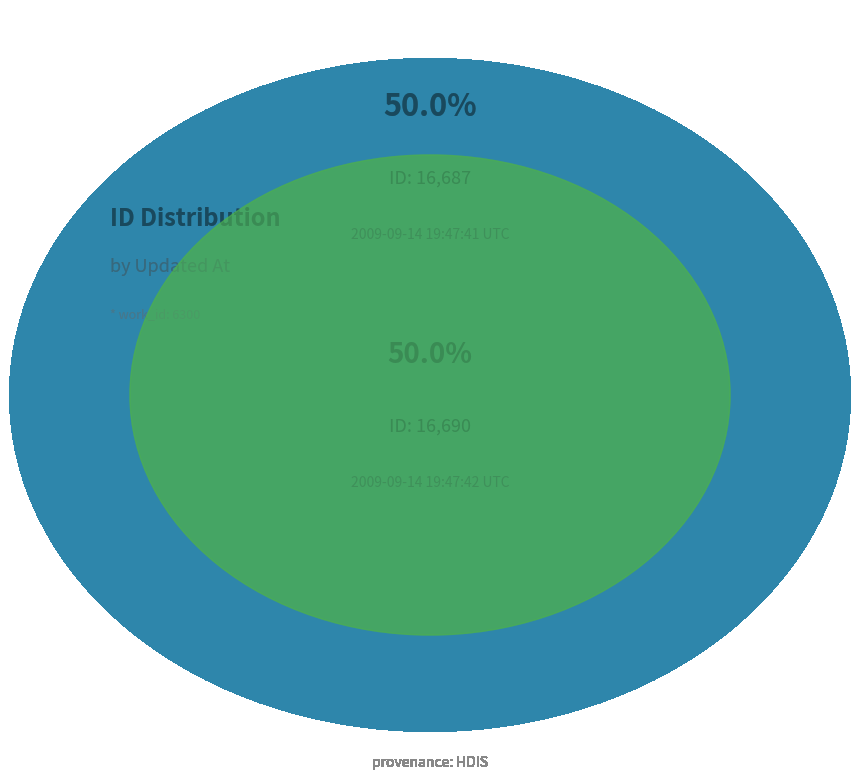

Is the sum of 2009-09-14 19:47:41 UTC and 2009-09-14 19:47:42 UTC greater than half?

Yes